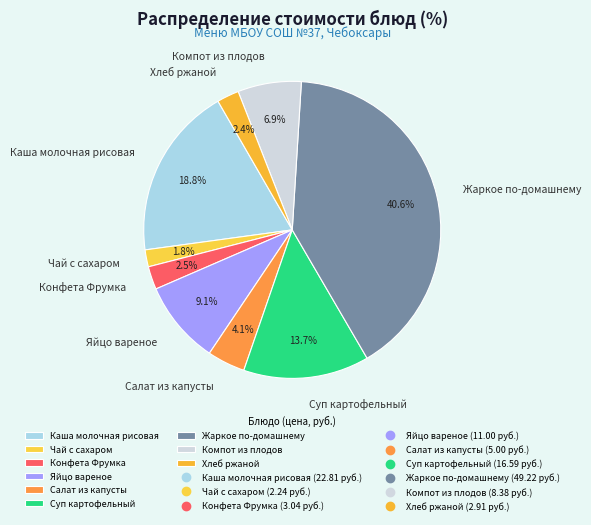

Which category has the smallest portion of the pie?

Чай с сахаром